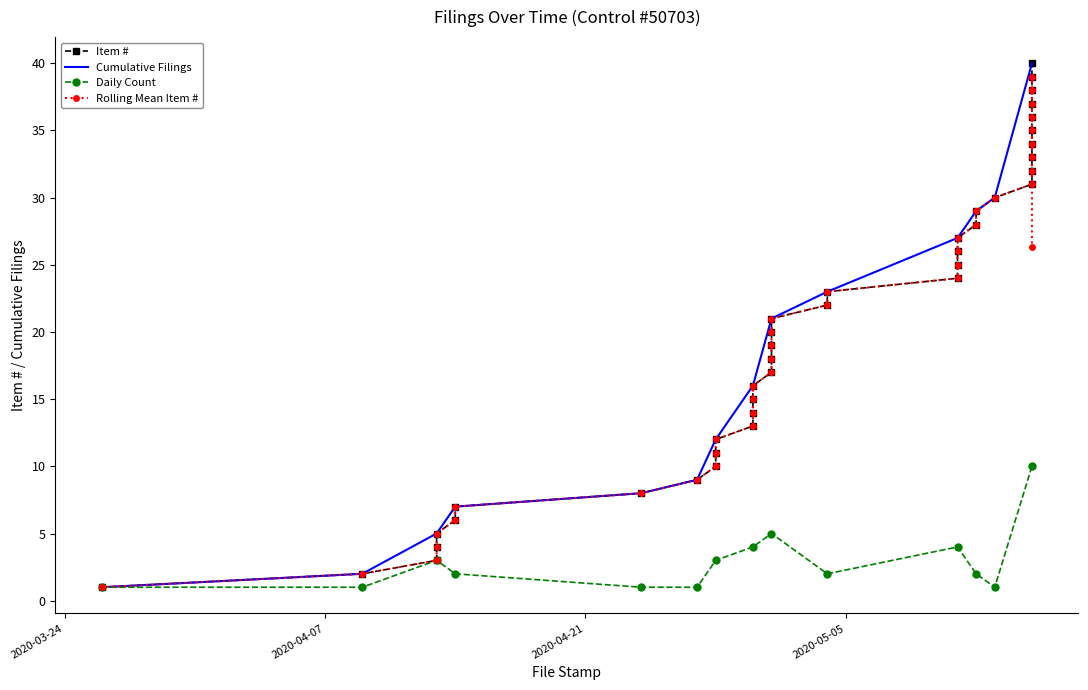

Does the chart have visible grid lines?

No